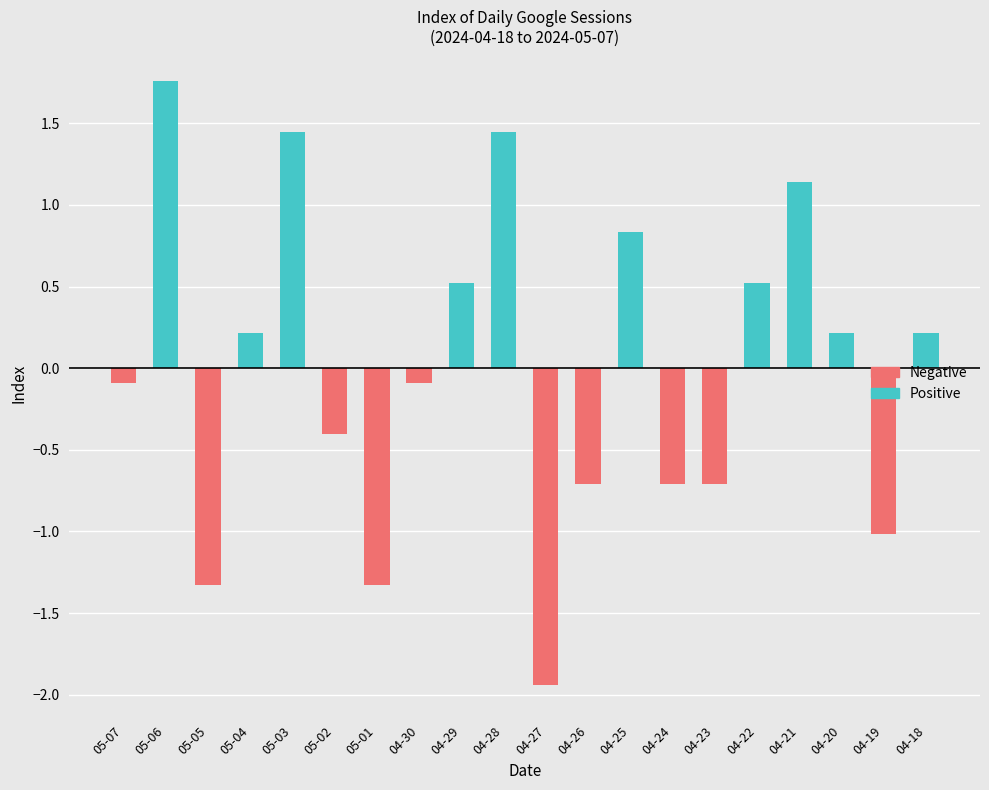

At which category does the chart reach its minimum across all series?

04-27